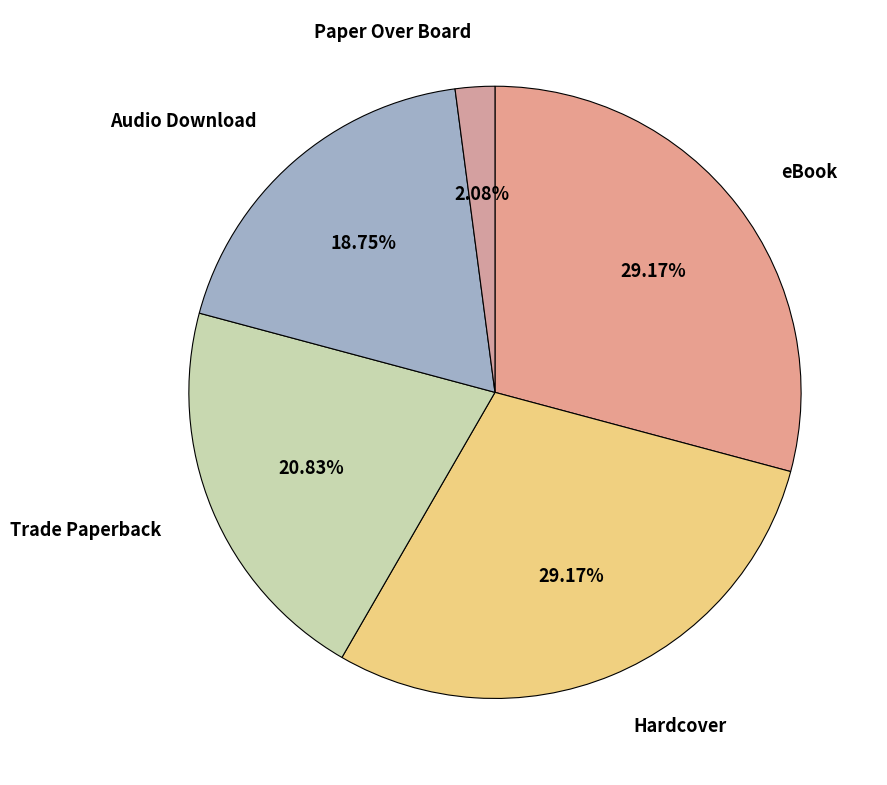

The Hardcover slice represents 15% of the pie. True or false?

False